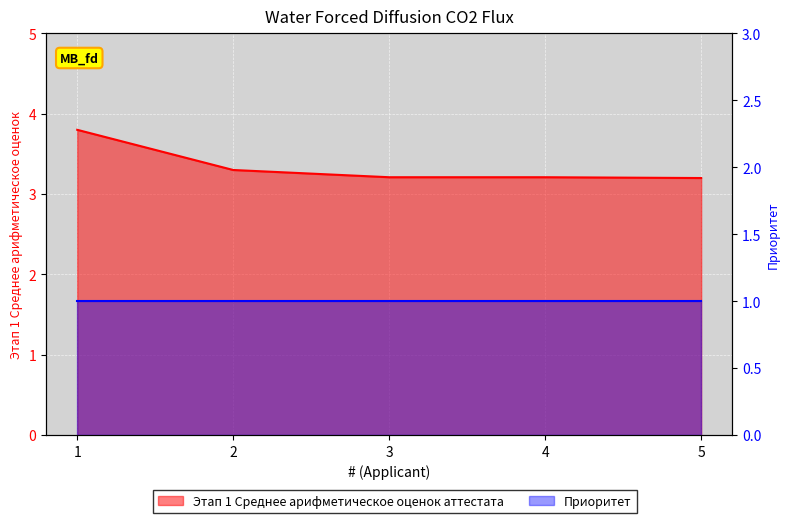

Which has a higher value, 5 or 3?

3